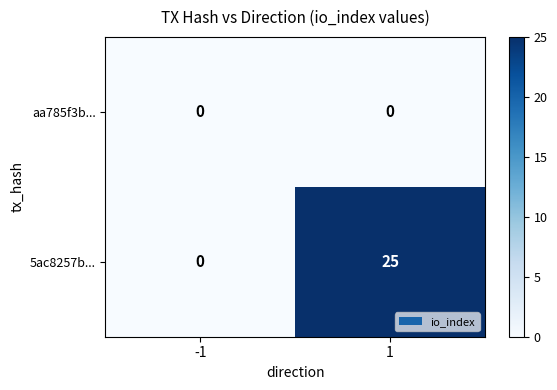

The aa785f3b... series shows 0 at 1. True or false?

True